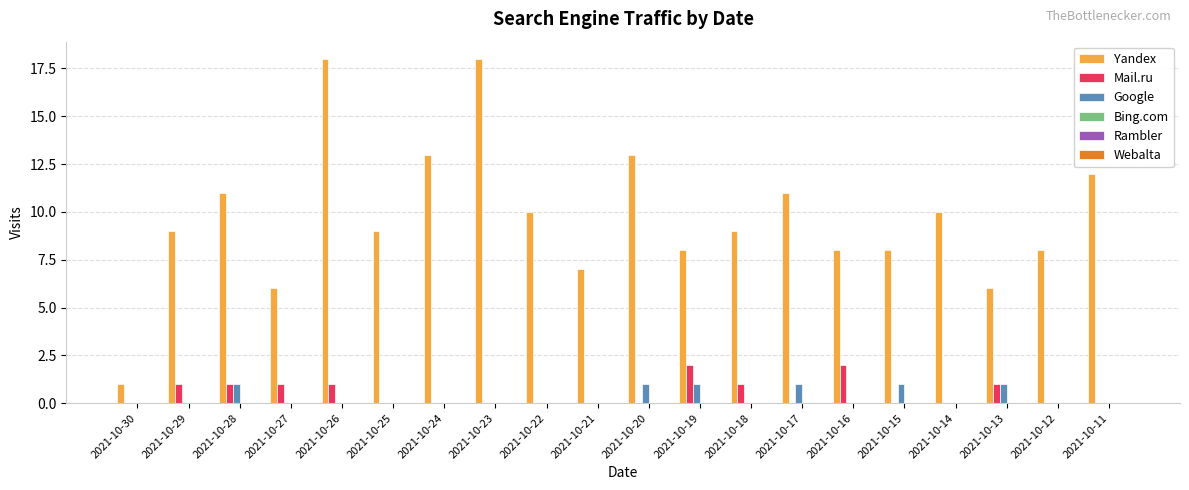

Which series has the largest total across all categories?

Yandex